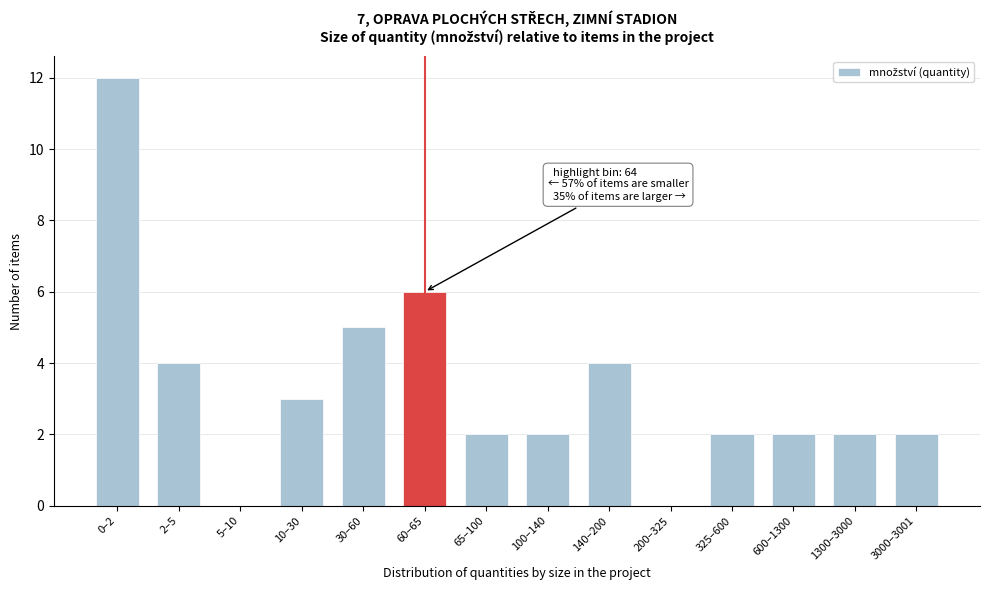

Reading left to right, what are all the values shown in this chart?

0–2=12	2–5=4	5–10=0	10–30=3	30–60=5	60–65=6	65–100=2	100–140=2	140–200=4	200–325=0	325–600=2	600–1300=2	1300–3000=2	3000–3001=2